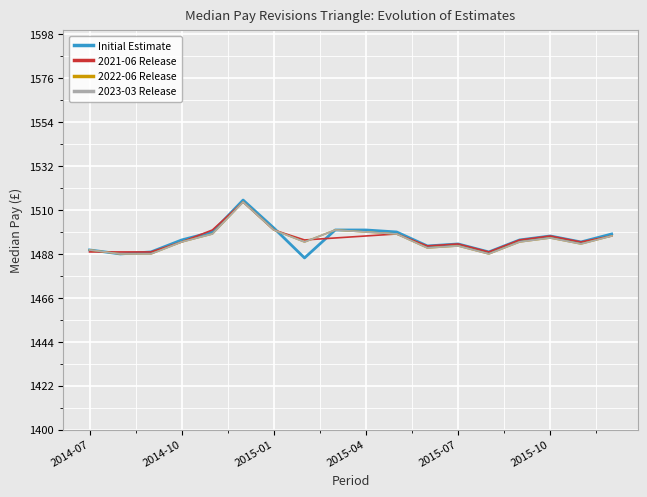

List the labels in order of 2021-06 Release value, largest first.

2015-10, 2015-07, 6, 10, 9, 15, 17, 8, 7, 14, 2015-04, 16, 12, 11, 2014-07, 2014-10, 2015-01, 13